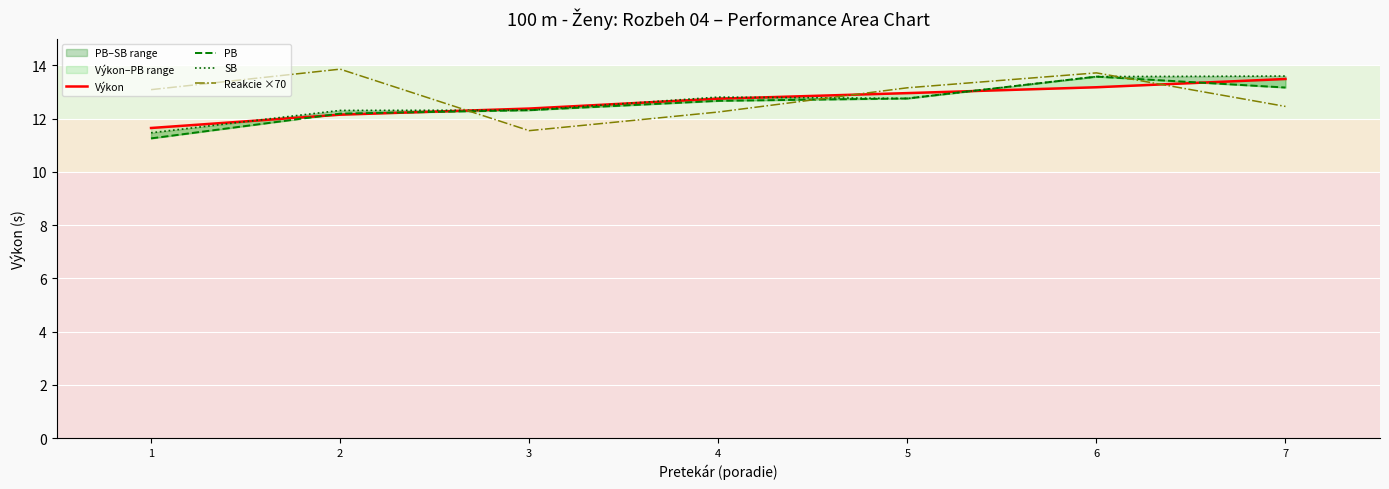

Rank the series at 6 from lowest to highest value.

Výkon, PB, SB, Reakcie ×70